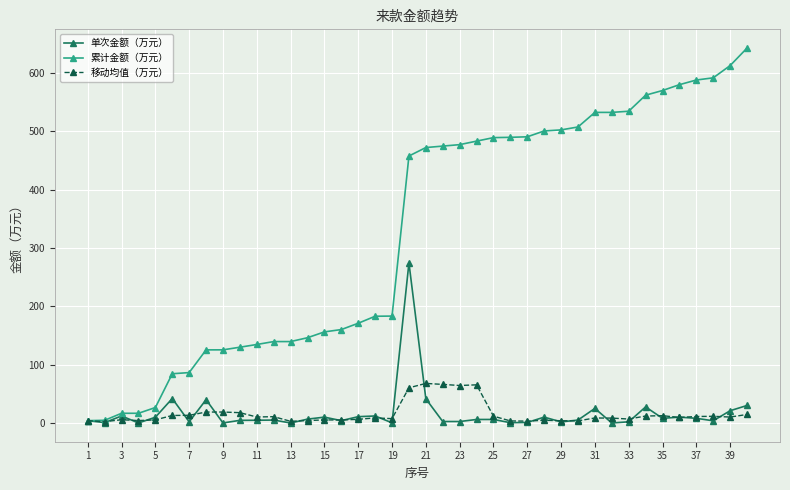

What are all the series names shown in the legend?

单次金额（万元）, 累计金额（万元）, 移动均值（万元）